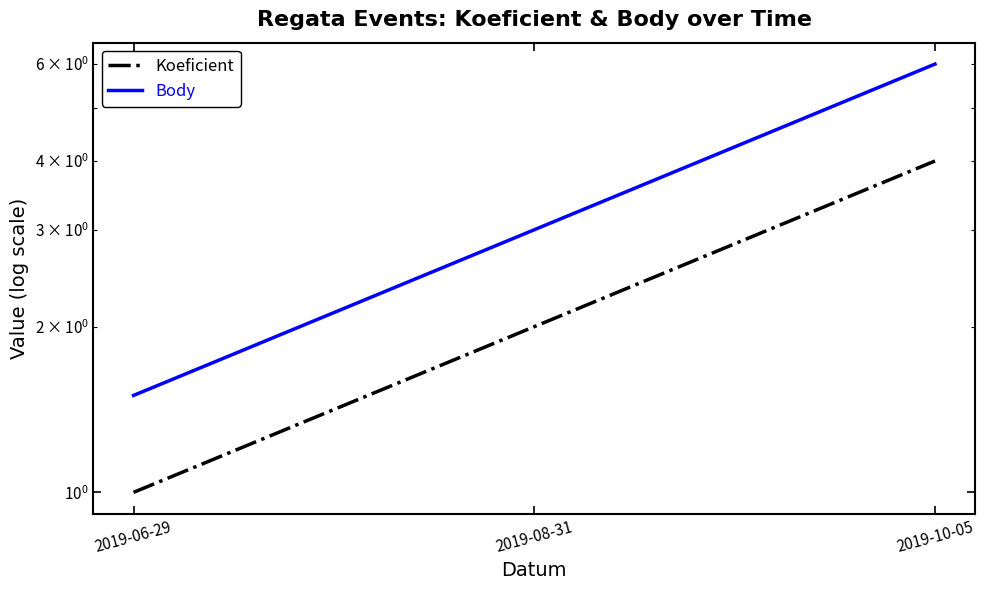

What position from the left is 2019-10-05?

3